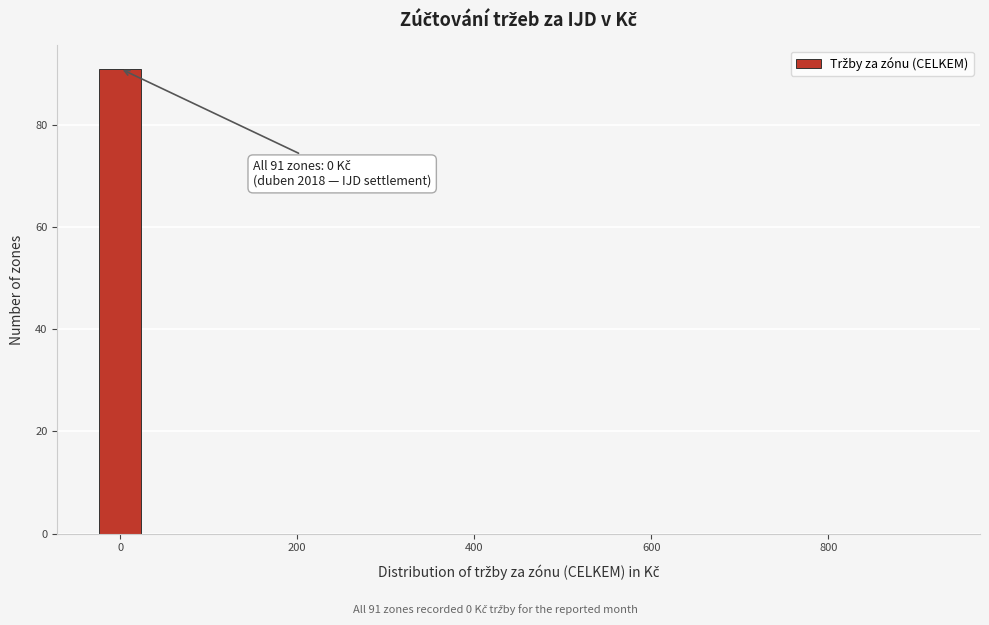

Read against the x-axis, roughly where is the centre of the tallest bar?

0